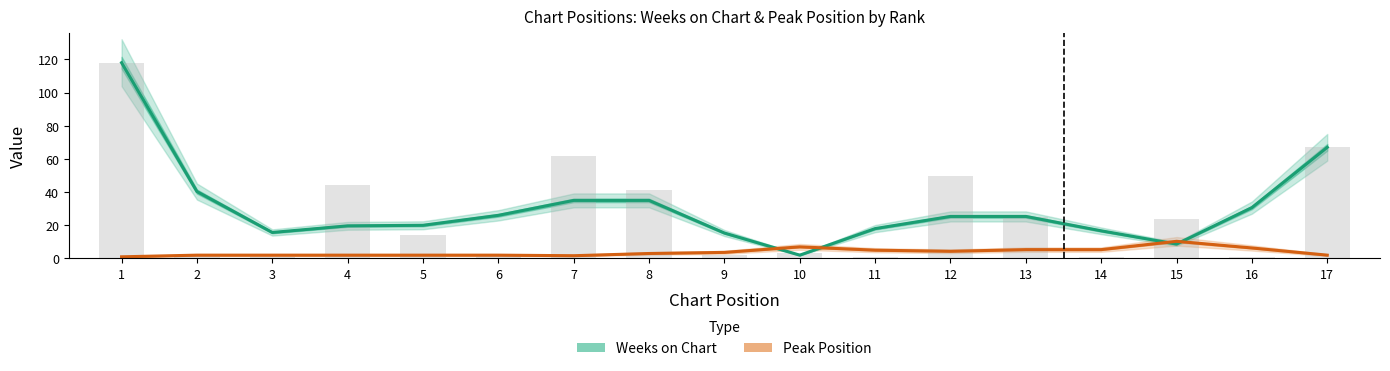

At which category does the chart reach its minimum across all series?

1